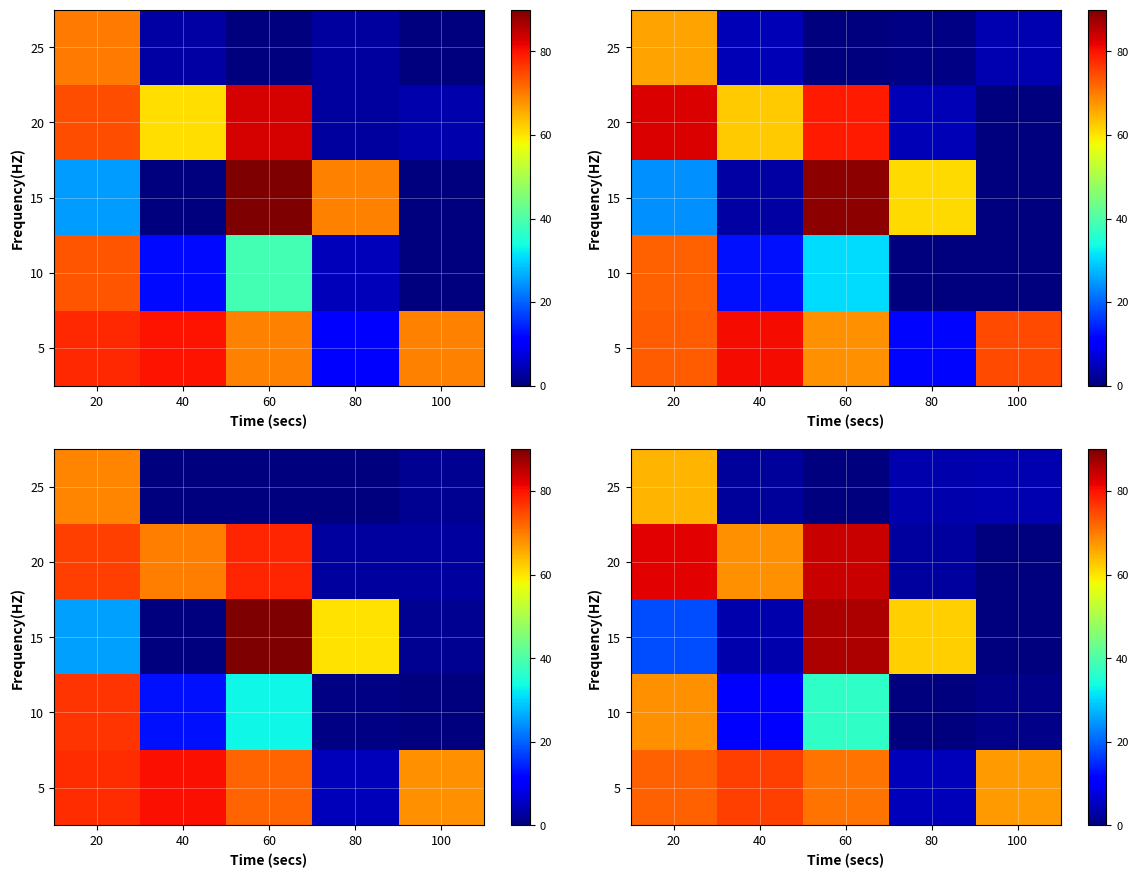

What is the maximum value shown in the chart?

86.3